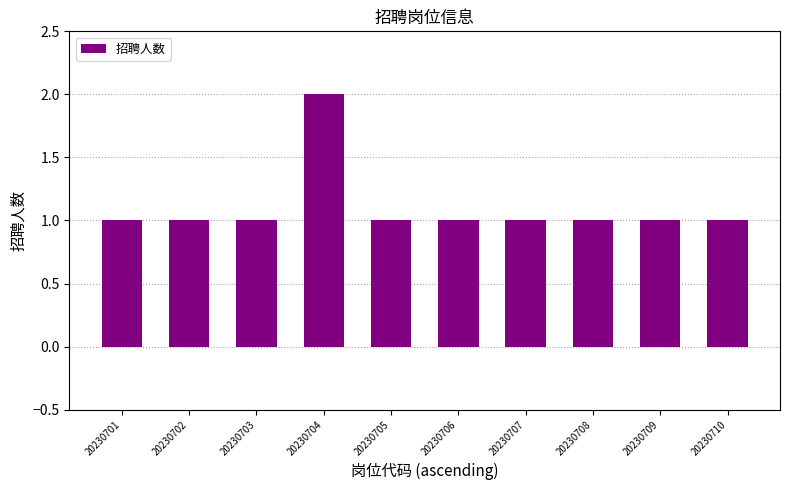

Which label corresponds to the largest value in the chart?

20230704